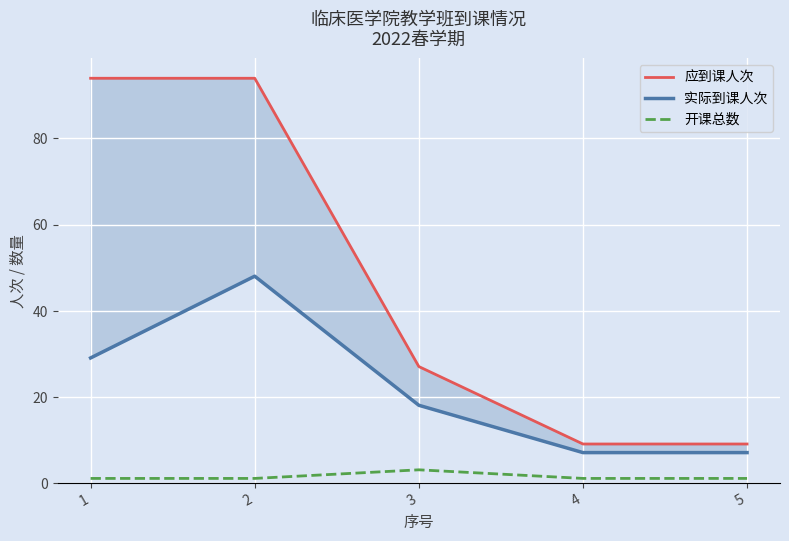

What is the value of the 开课总数 point at the 4th from the left?

1